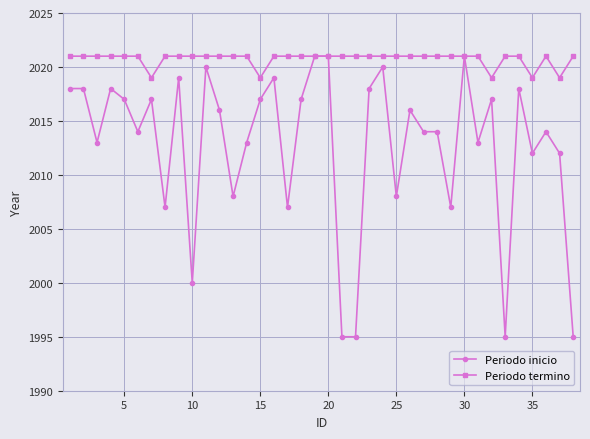

What is the difference between the maximum and minimum values in the Periodo inicio series?

26